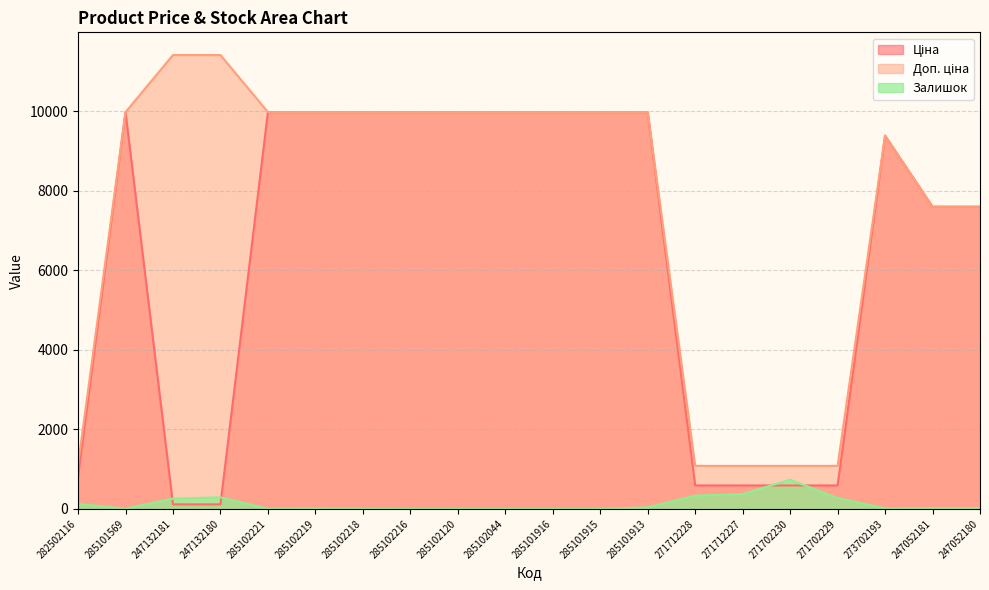

True or false: Доп. ціна and Залишок cross at least once.

False